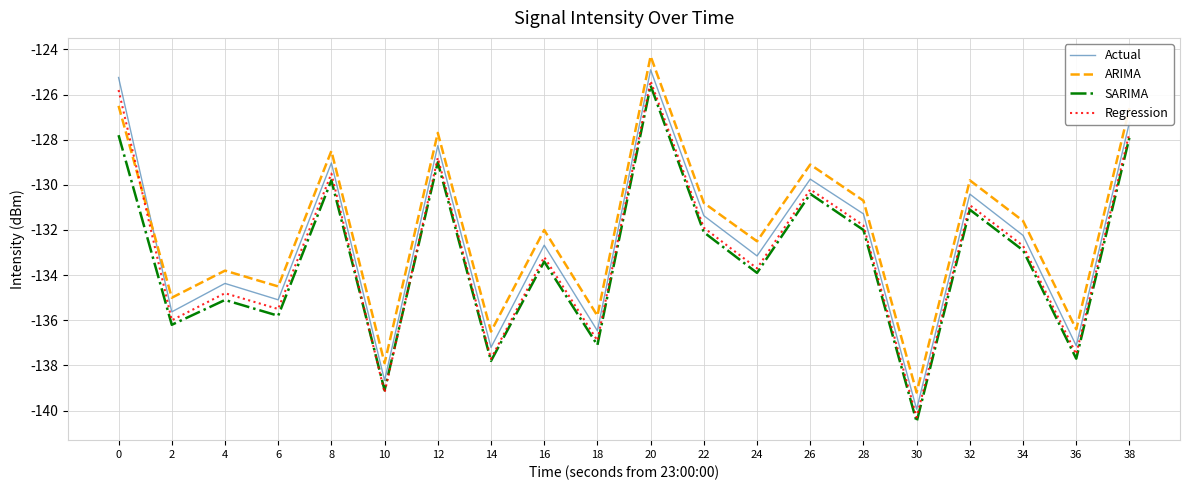

What is the total value across all series at 22?

-526.2